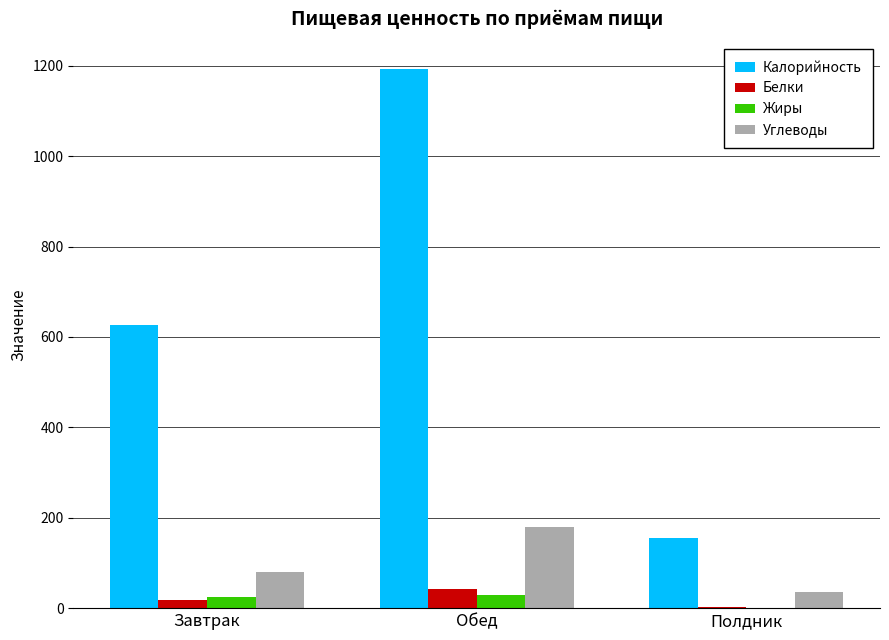

Which series has the widest spread of values?

Калорийность